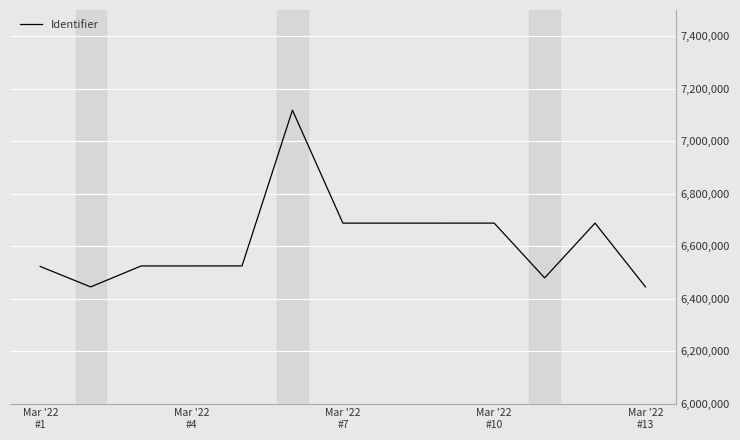

What is the smallest value displayed?

6444541